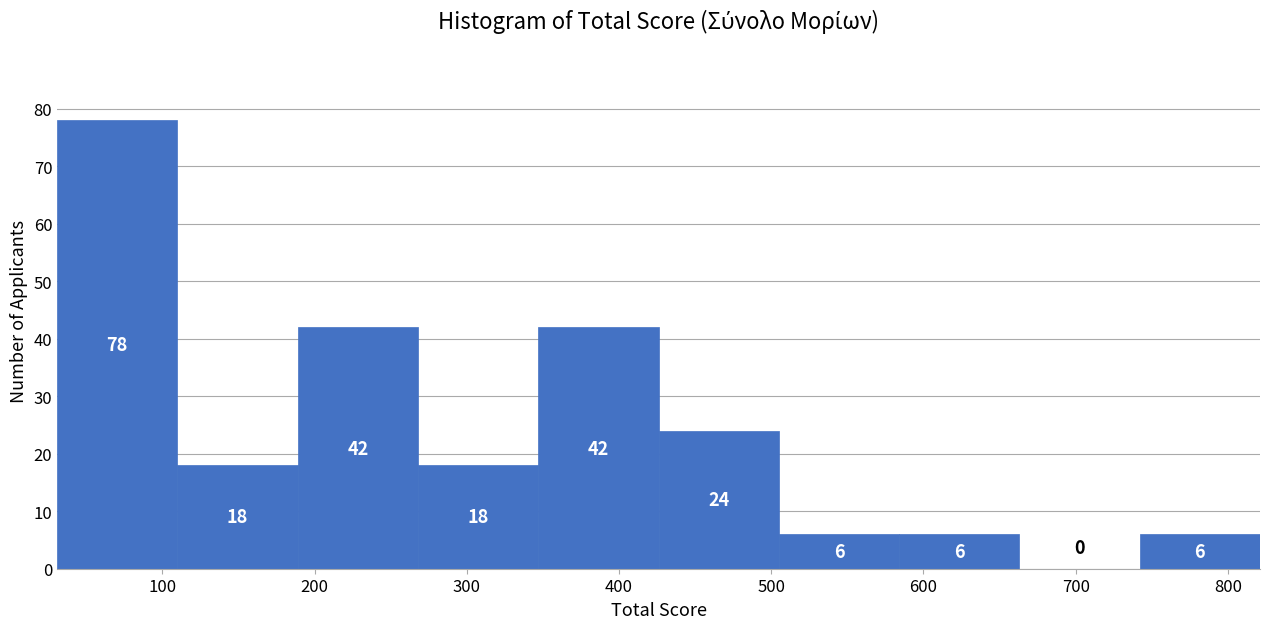

How tall is the bar that spans 430 to 510 on the x-axis? The bar edges are not printed on the chart, so give them approximately, as read against the axis.

24